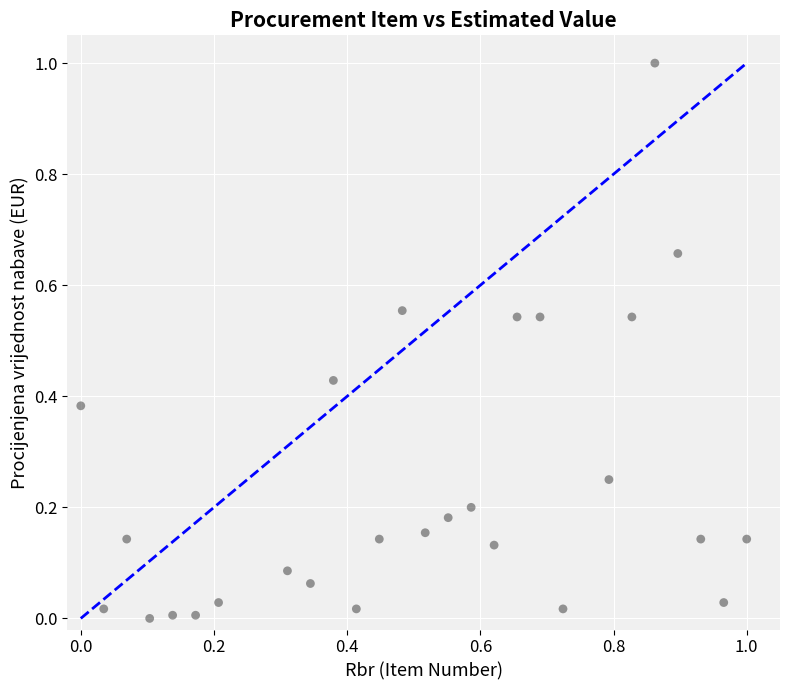

What is the range of X values (max minus min)?

1.0